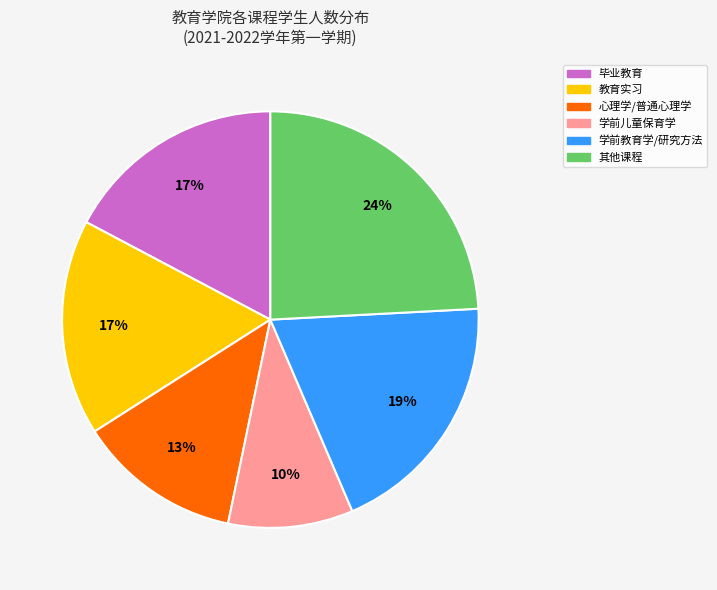

Is there any slice that represents more than half of the pie?

No